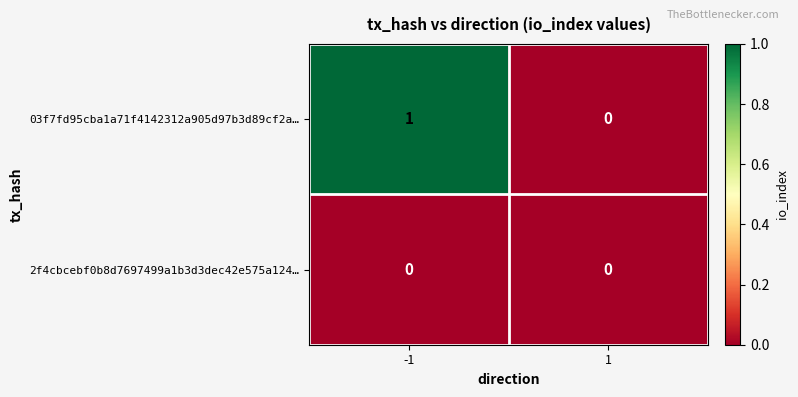

Is it true that 03f7fd95cba1a71f4142312a905d97b3d89cf2a… equals 1 at 1?

False